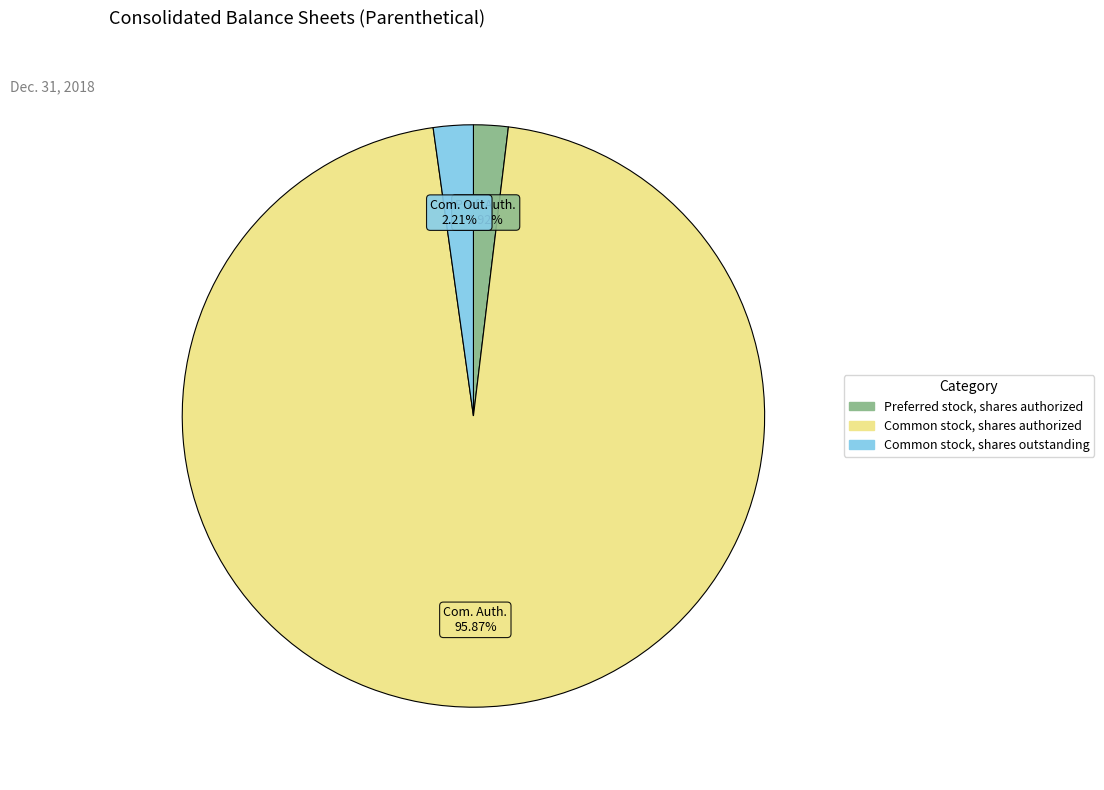

Does any single category account for the majority?

Yes